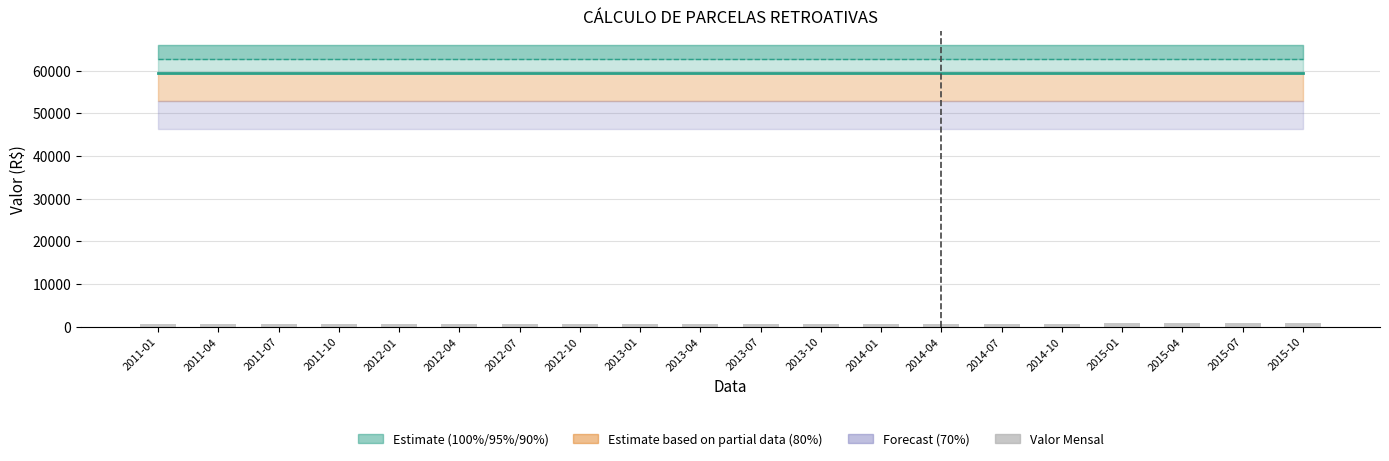

True or false: the data shows 734 at 2014-07.

True